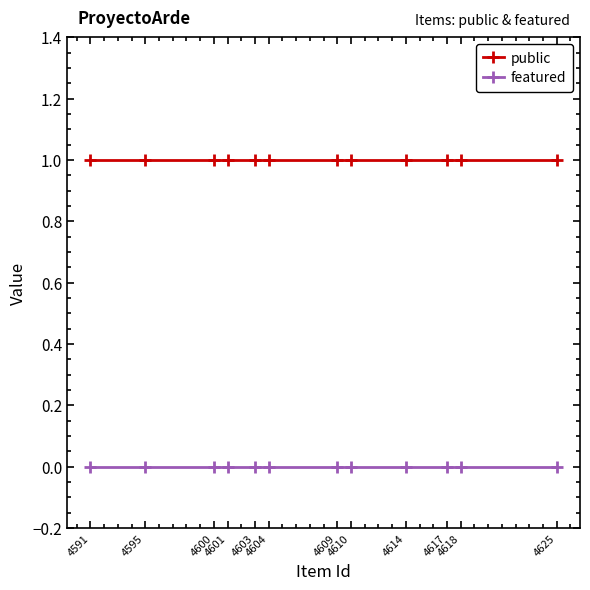

Is it true that featured equals 0 at 4591?

True